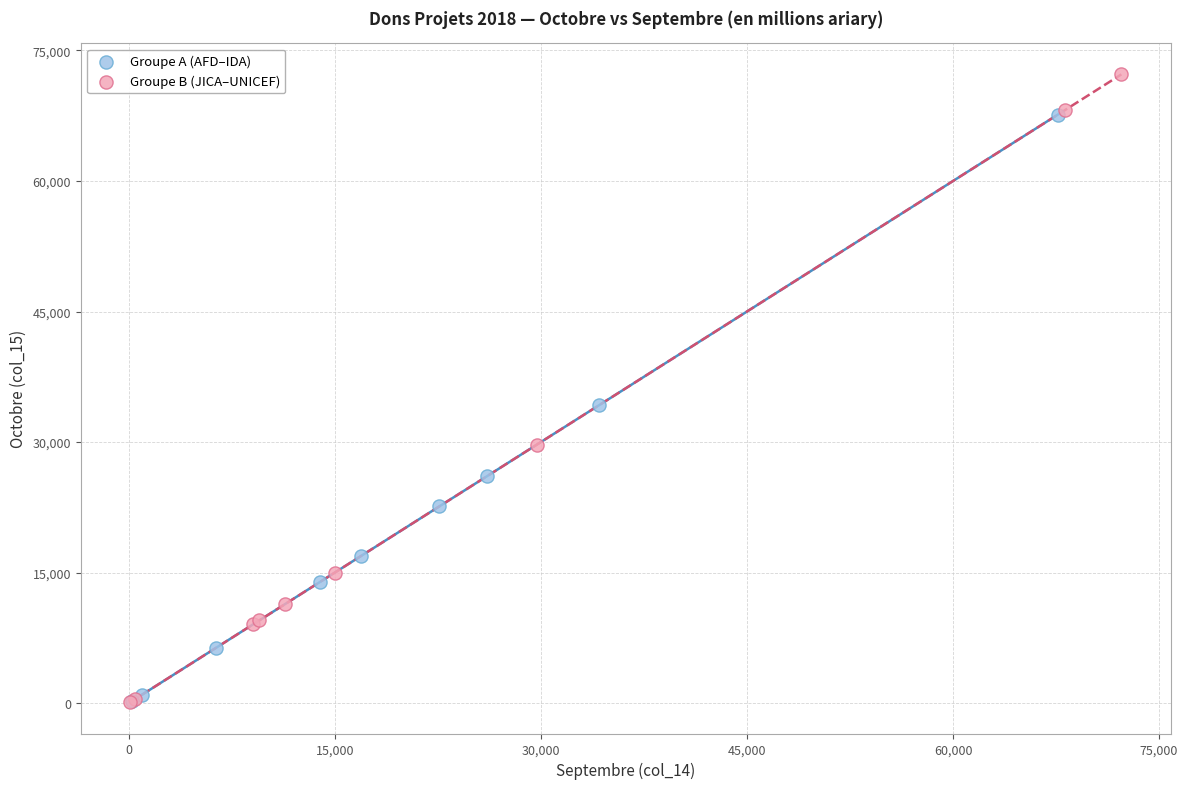

What are all the series names shown in the legend?

Groupe A (AFD–IDA), Groupe B (JICA–UNICEF)